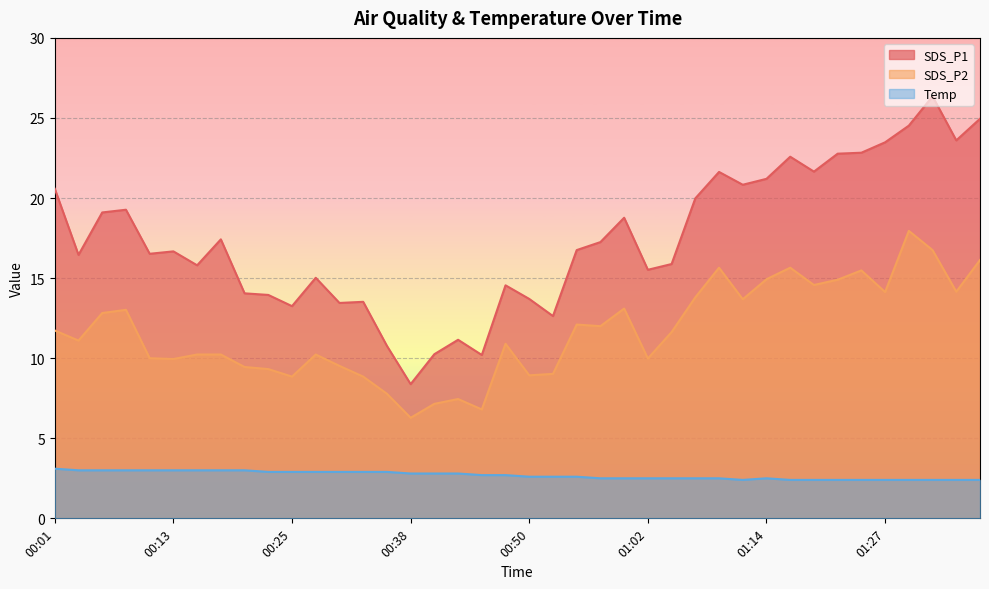

True or false: SDS_P2 and Temp cross at least once.

False